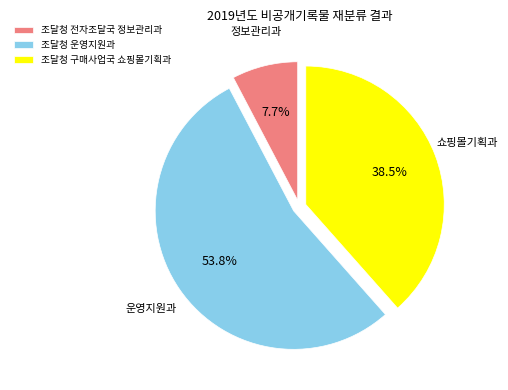

How many slices are in this pie chart?

3